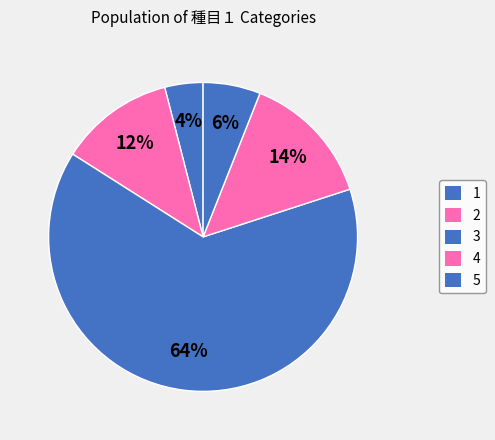

Count the number of slices in the pie.

5